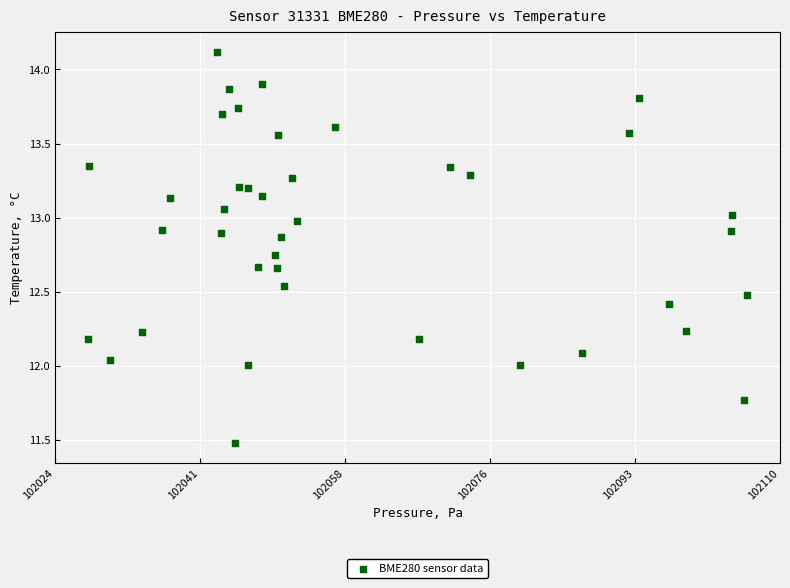

What is the range of X values (max minus min)?

78.5